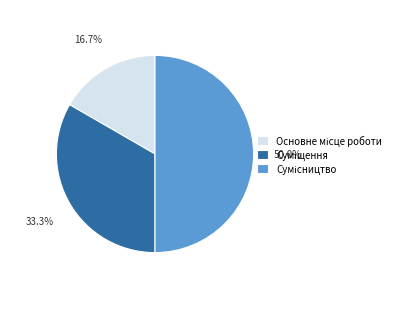

Rank the categories by value from lowest to highest.

Основне місце роботи, Суміщення, Сумісництво